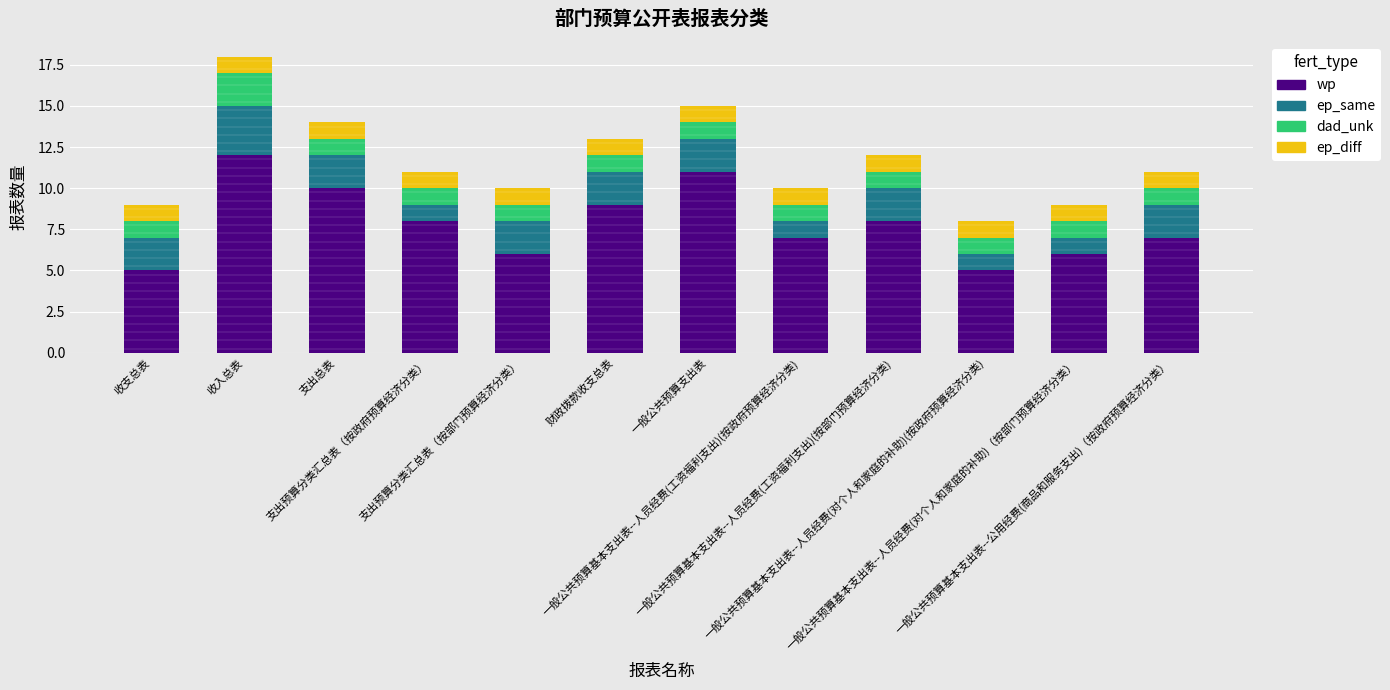

What is the total value across all series at 支出预算分类汇总表（按部门预算经济分类）?

10